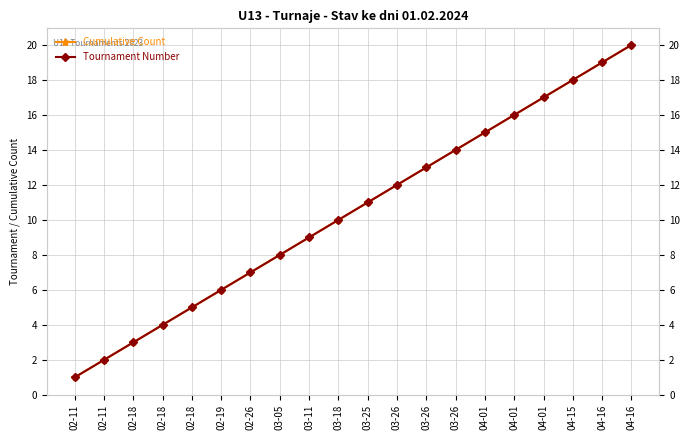

Which series has the largest total across all categories?

Cumulative Count